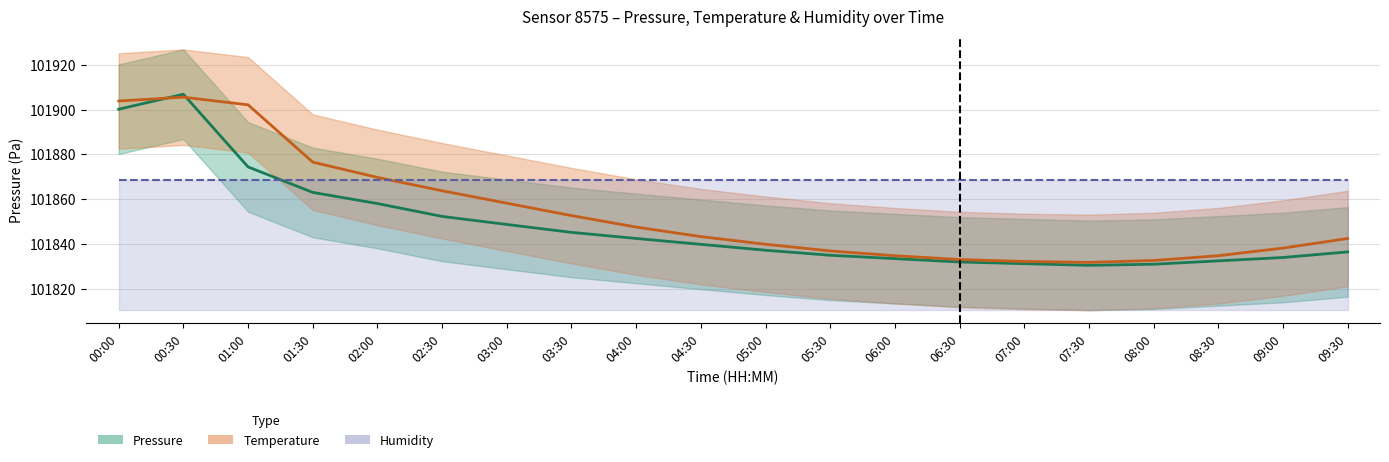

What is the value of the Pressure point at the 1st from the left?

101900.2